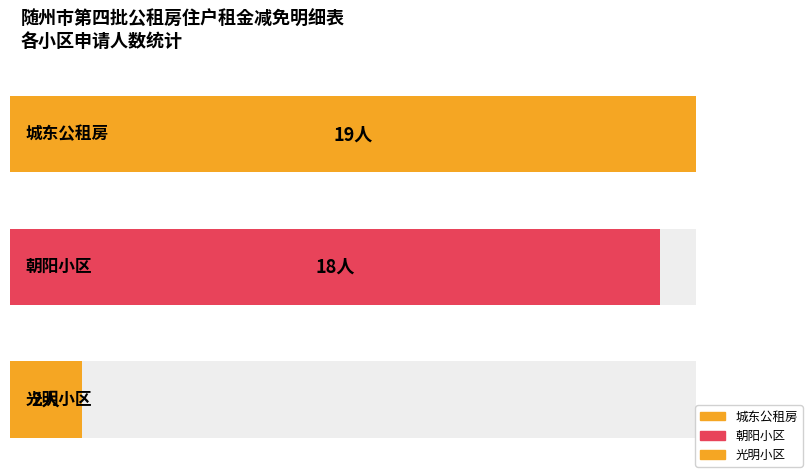

At which label is the value closest to 10?

朝阳小区